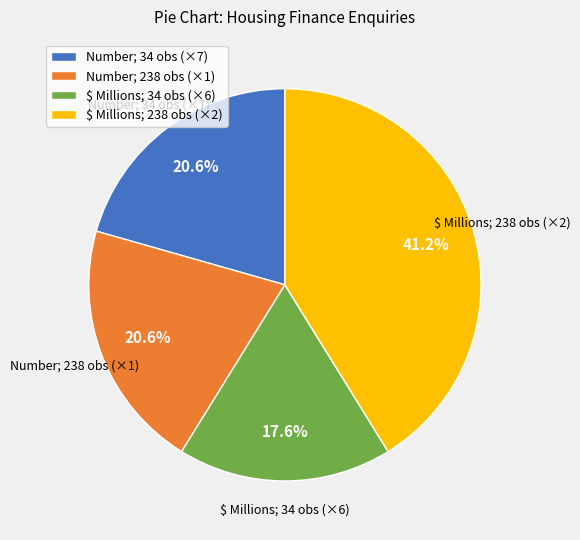

What is the total percentage of Number; 34 obs (×7) and Number; 238 obs (×1)?

41.2%